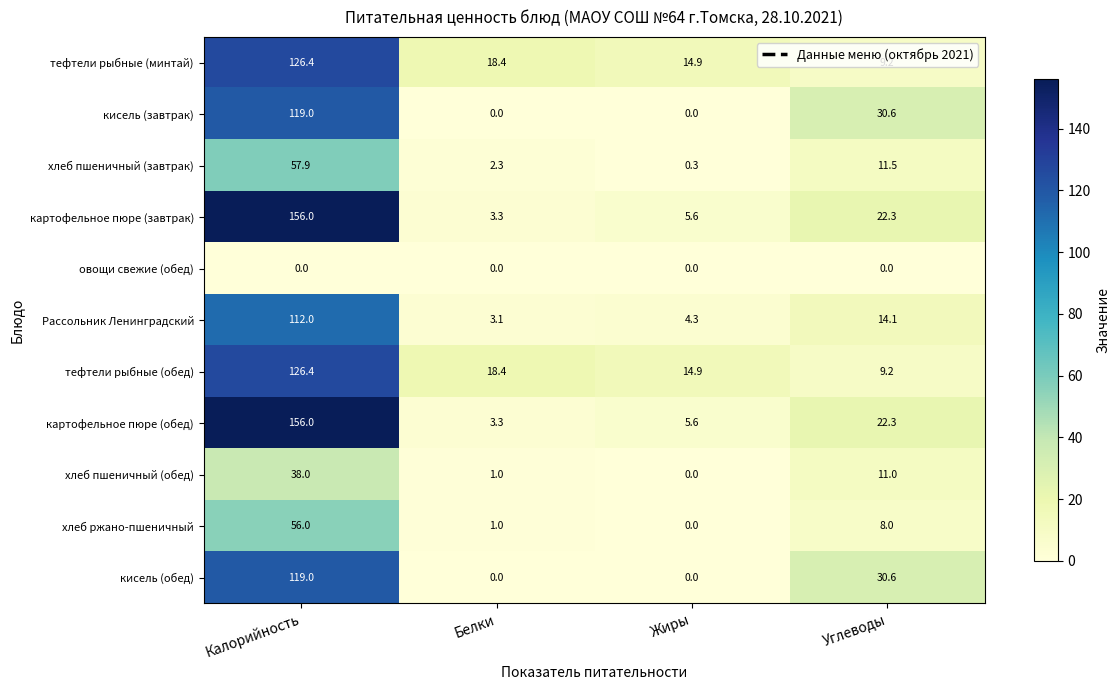

What is the spread (max minus min) of values at Жиры?

14.9